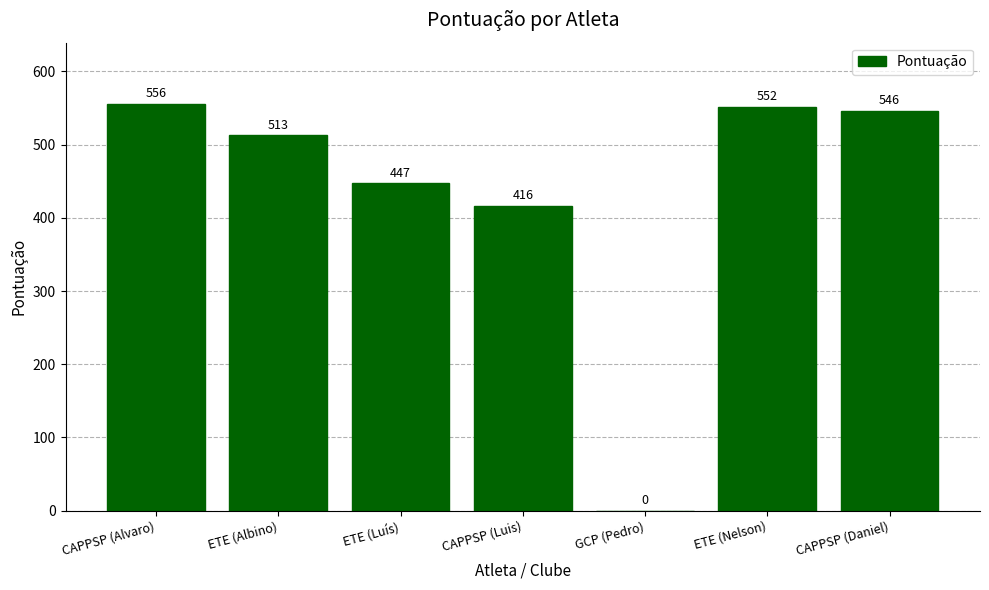

How many categories are shown in the chart?

7